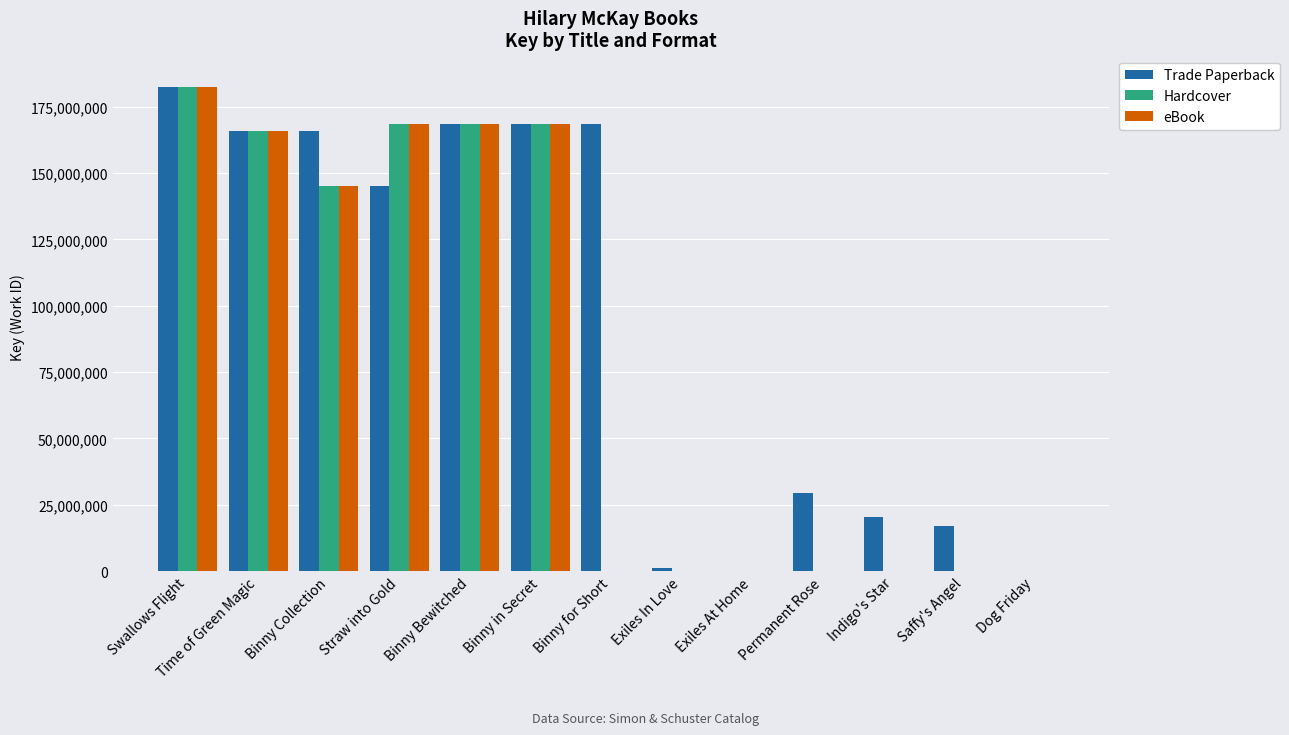

Which series has the largest total across all categories?

Trade Paperback